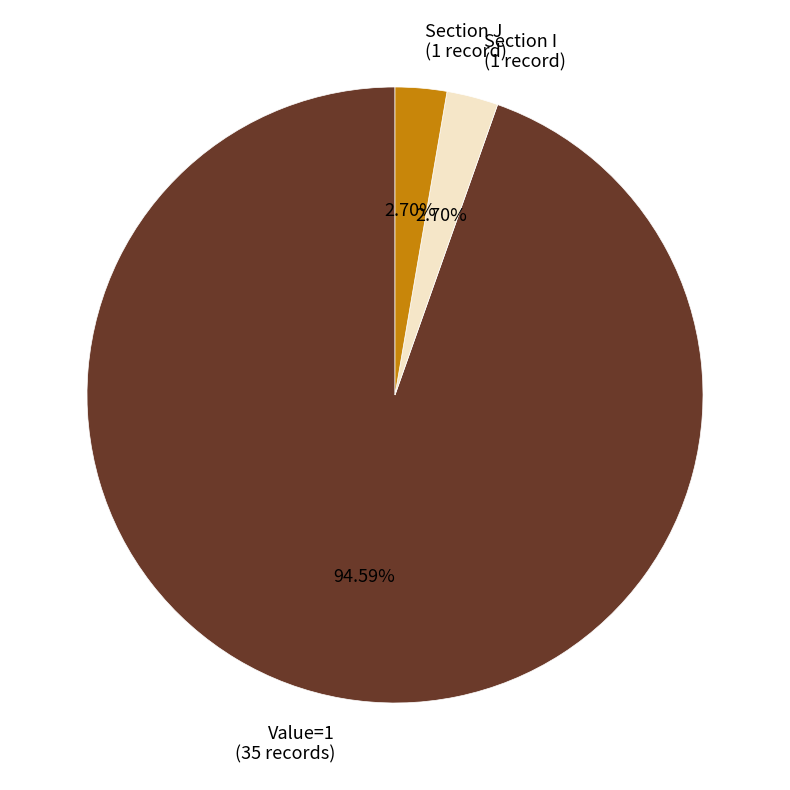

Does any single category account for the majority?

Yes